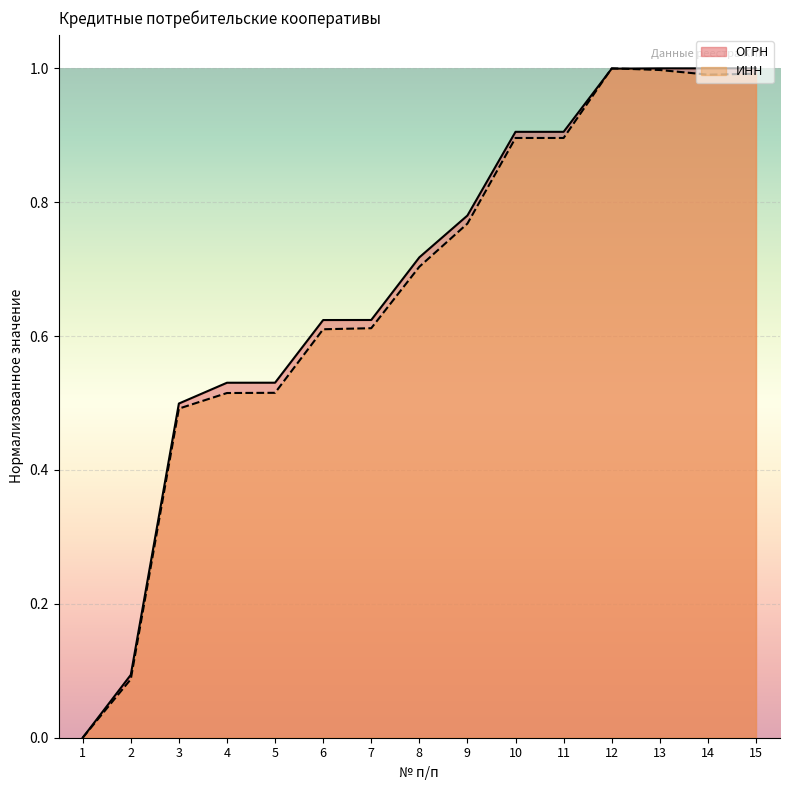

What is the highest value of the ОГРН series?

1.0